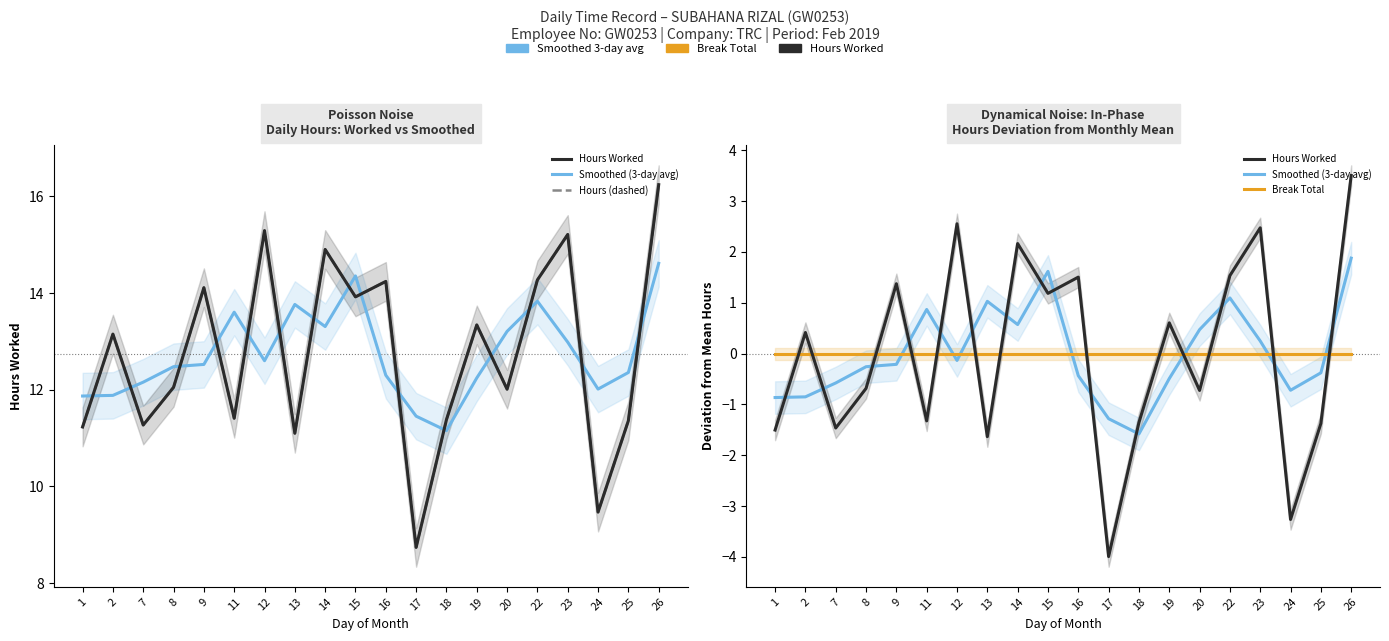

Which series has the largest total across all categories?

Hours (dashed)